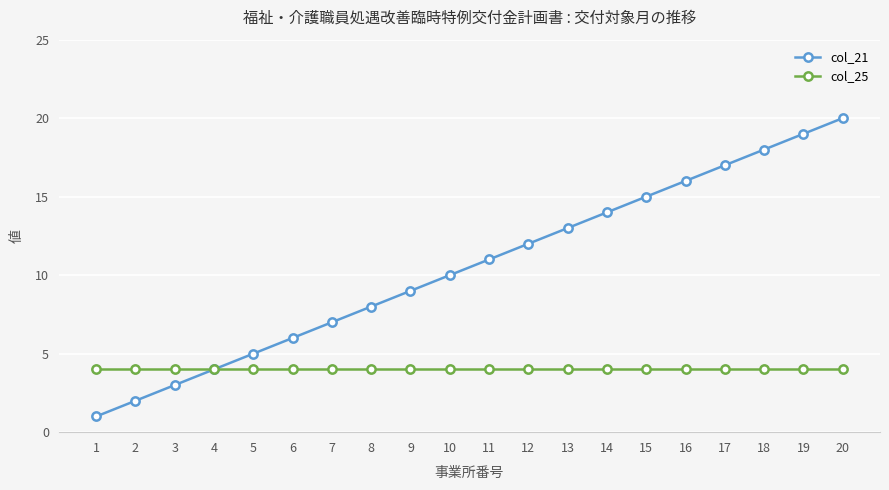

What is the value of the col_21 point at the 14th from the left?

14